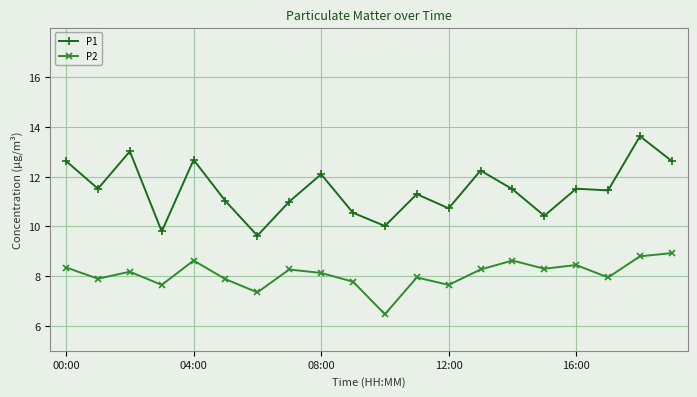

Rank the series by their average value, from highest to lowest.

P1, P2